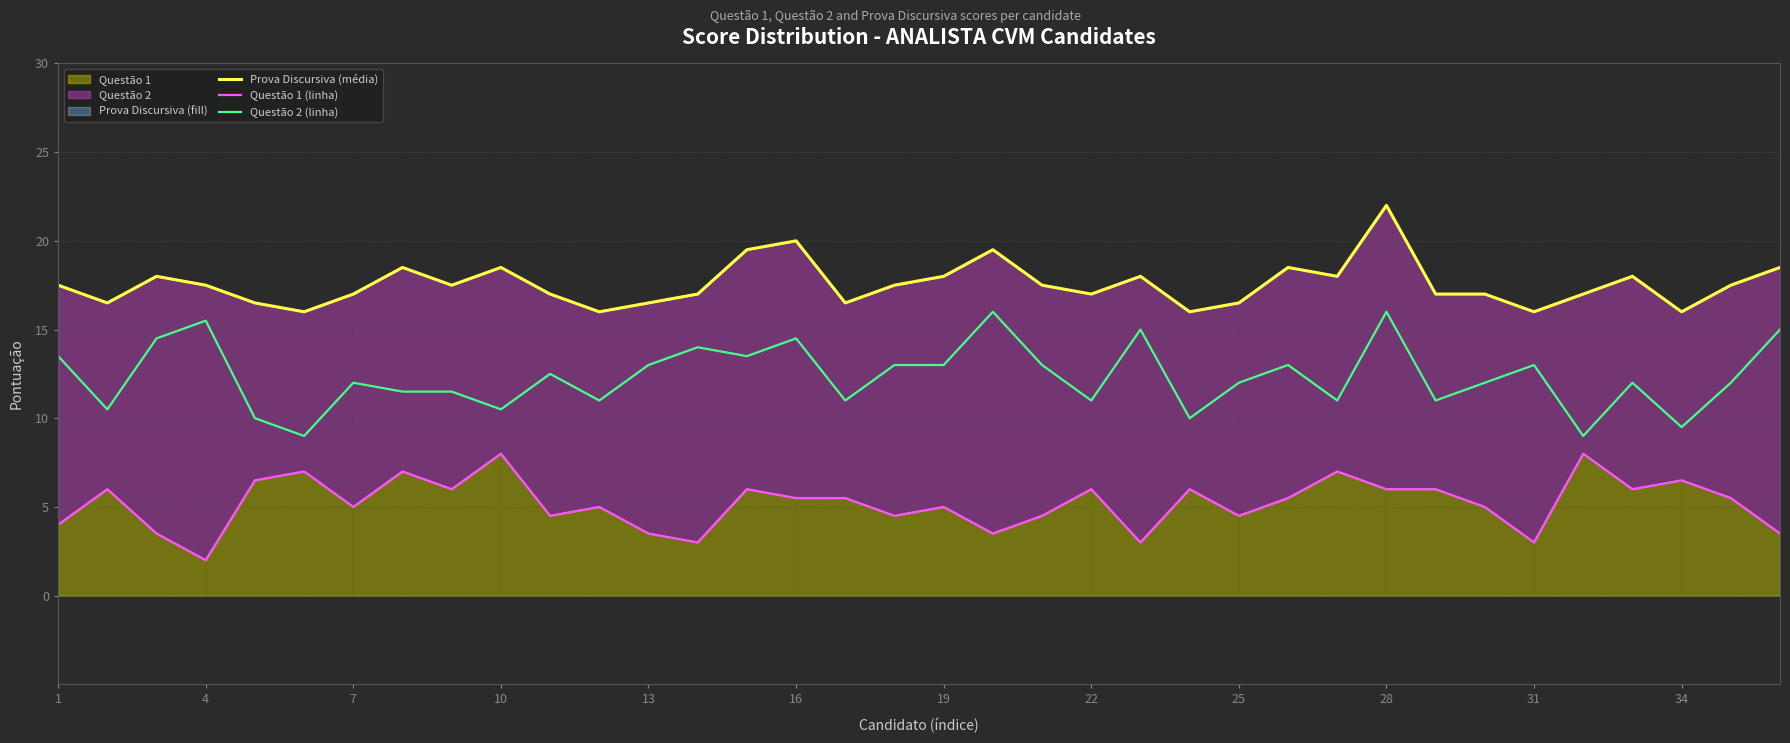

Reading left to right, extract all data points from this chart.

Prova Discursiva (média): 17.5	16.5	18.0	17.5	16.5	16.0	17.0	18.5	17.5	18.5	17.0	16.0	16.5	17.0	19.5	20.0	16.5	17.5	18.0	19.5	17.5	17.0	18.0	16.0	16.5	18.5	18.0	22.0	17.0	17.0	16.0	17.0	18.0	16.0	17.5	18.5
Questão 1 (linha): 4.0	6.0	3.5	2.0	6.5	7.0	5.0	7.0	6.0	8.0	4.5	5.0	3.5	3.0	6.0	5.5	5.5	4.5	5.0	3.5	4.5	6.0	3.0	6.0	4.5	5.5	7.0	6.0	6.0	5.0	3.0	8.0	6.0	6.5	5.5	3.5
Questão 2 (linha): 13.5	10.5	14.5	15.5	10.0	9.0	12.0	11.5	11.5	10.5	12.5	11.0	13.0	14.0	13.5	14.5	11.0	13.0	13.0	16.0	13.0	11.0	15.0	10.0	12.0	13.0	11.0	16.0	11.0	12.0	13.0	9.0	12.0	9.5	12.0	15.0